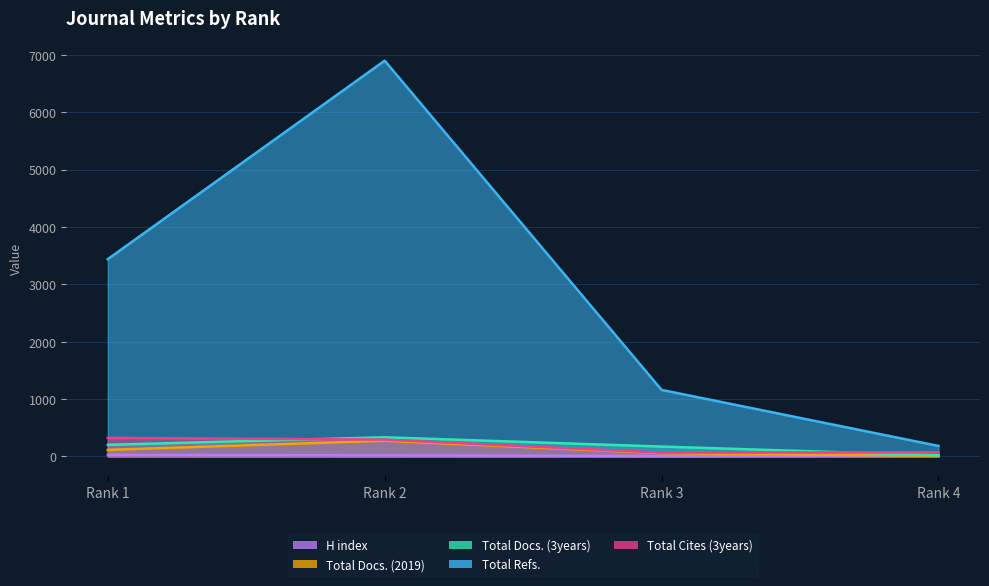

Count the Total Docs. (2019) values in the range 57 to 274.

3